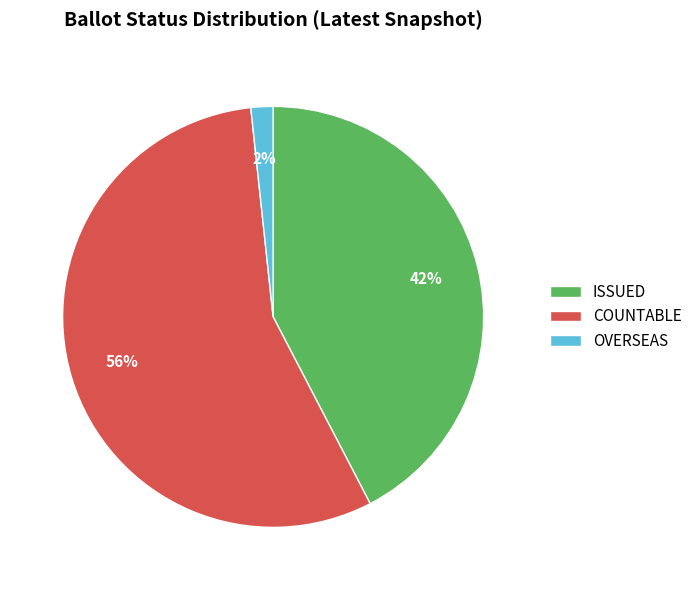

Rank the categories by value from lowest to highest.

OVERSEAS, ISSUED, COUNTABLE